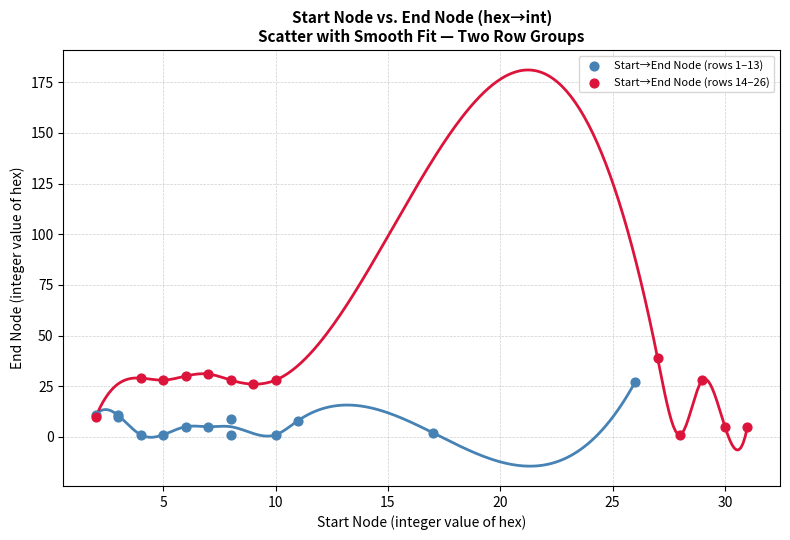

Which series has the widest spread of Y values?

Start→End Node (rows 14–26)